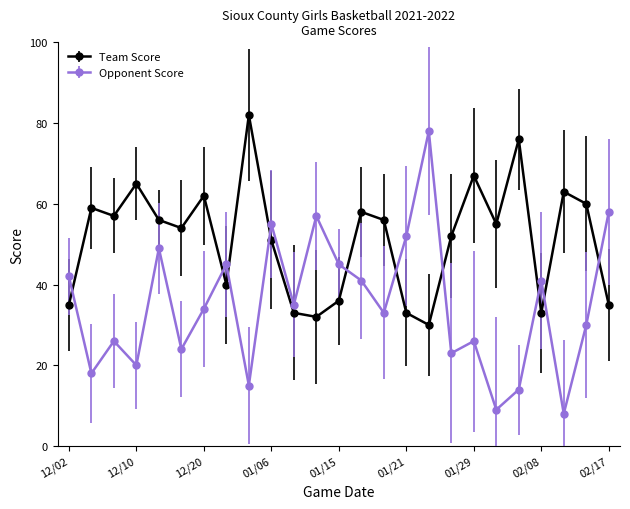

List the series in order of their overall mean, lowest first.

Opponent Score, Team Score